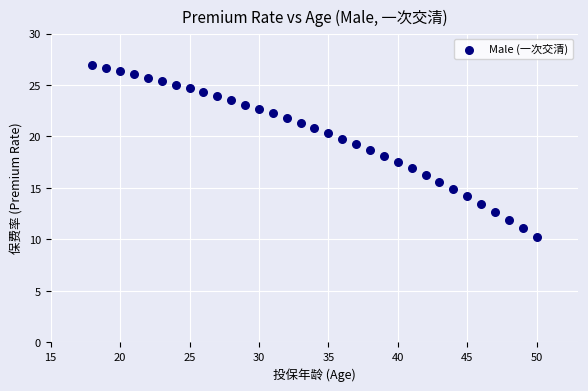

What is the range of X values (max minus min)?

32.0